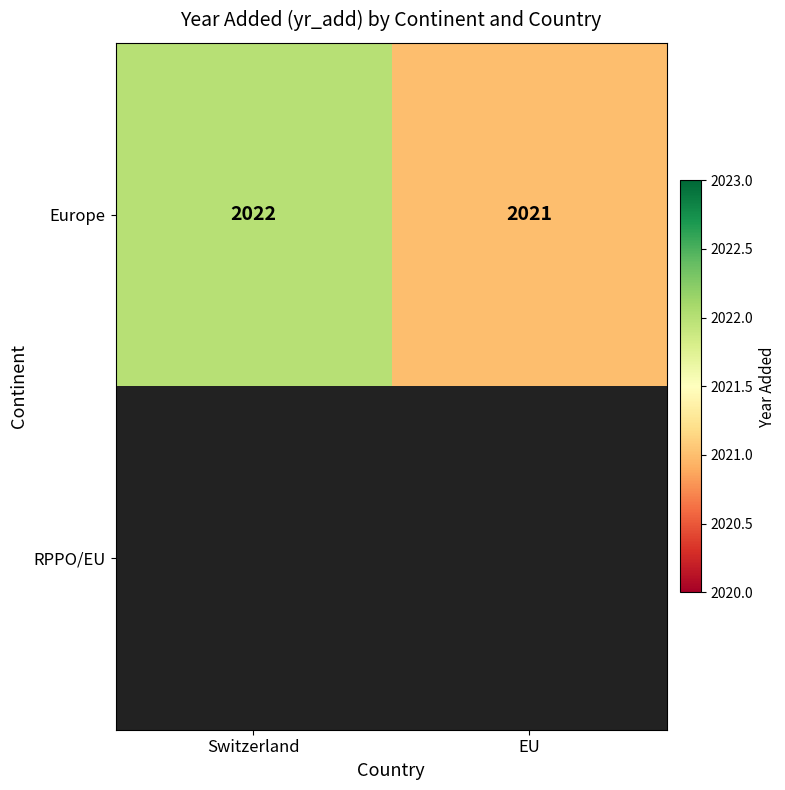

What is the sum of the Europe values at Switzerland and EU?

4043